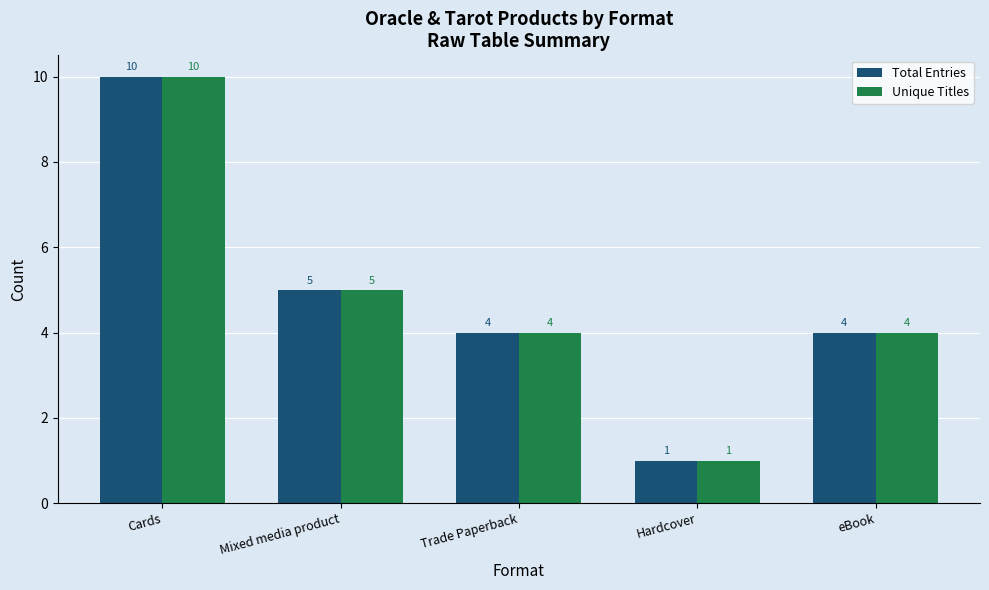

What position from the right is Cards?

5